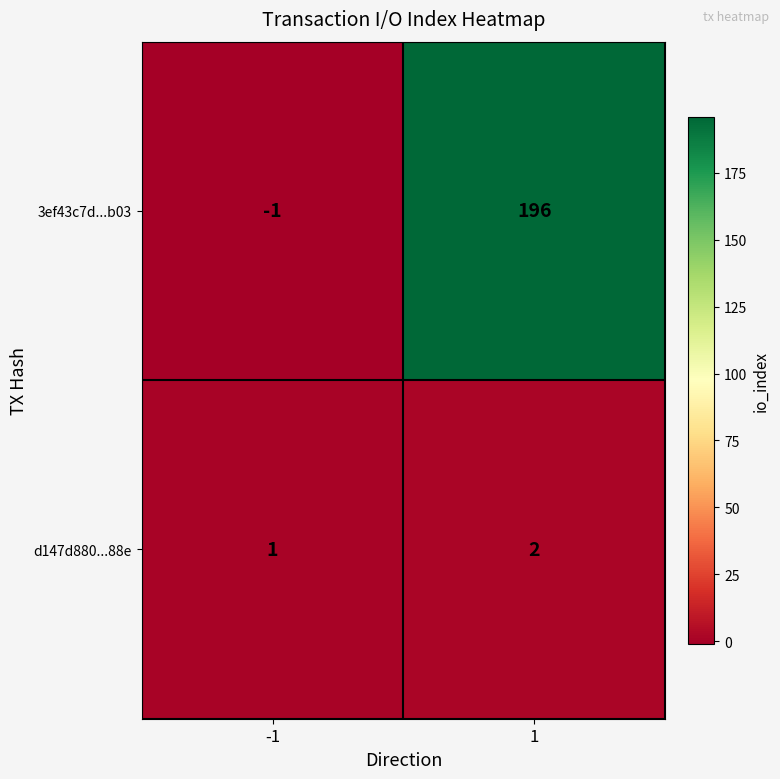

List the series in order of their peak value, lowest first.

d147d880...88e, 3ef43c7d...b03